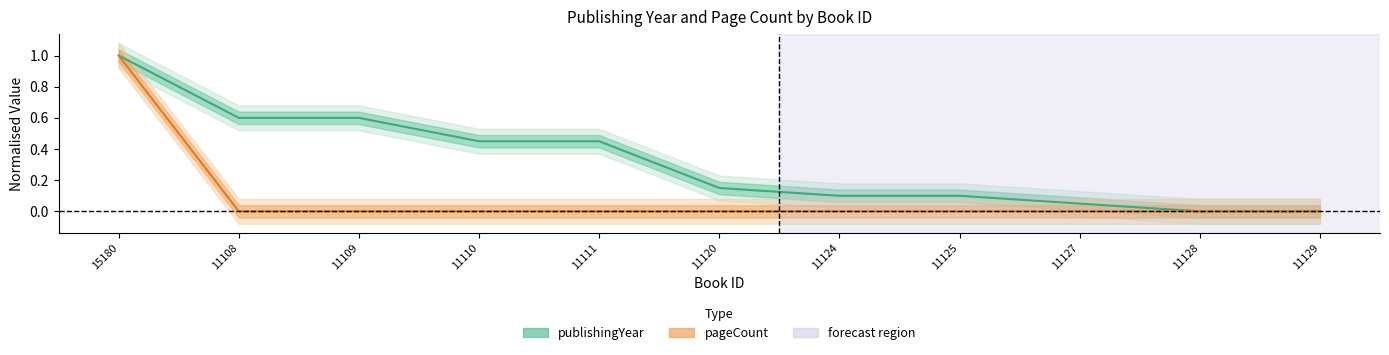

True or false: pageCount has more than 2 points higher than both neighbors.

False